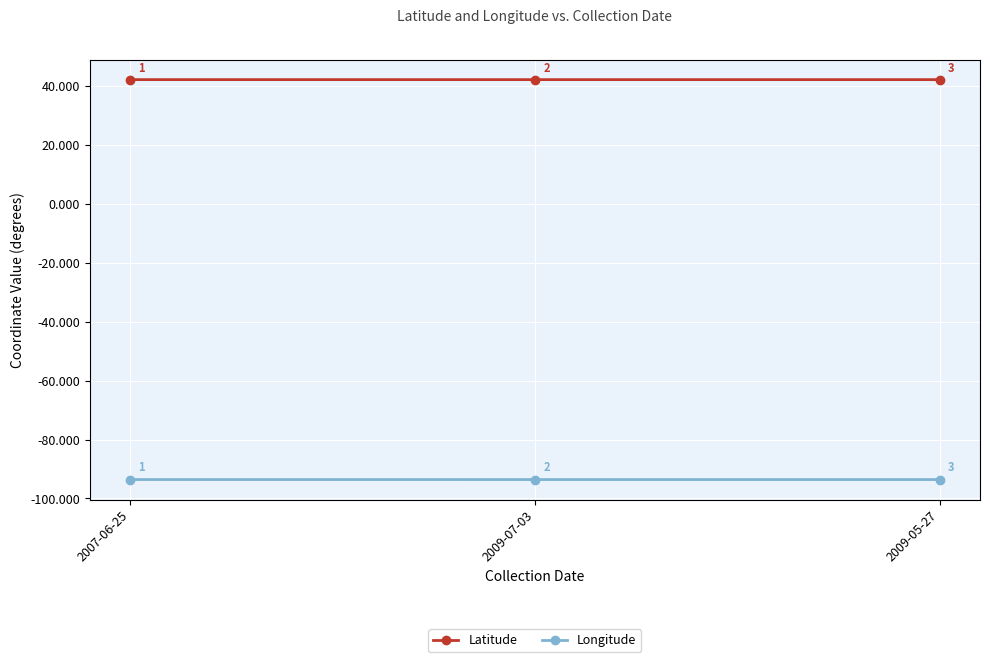

List the series in order of their peak value, lowest first.

Longitude, Latitude